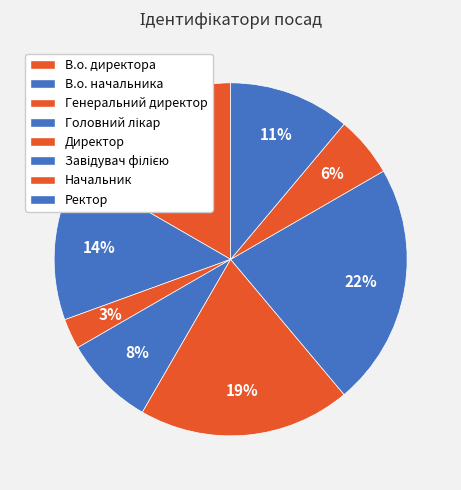

To the nearest percent, what is the combined percentage of Головний лікар and Начальник?

14%